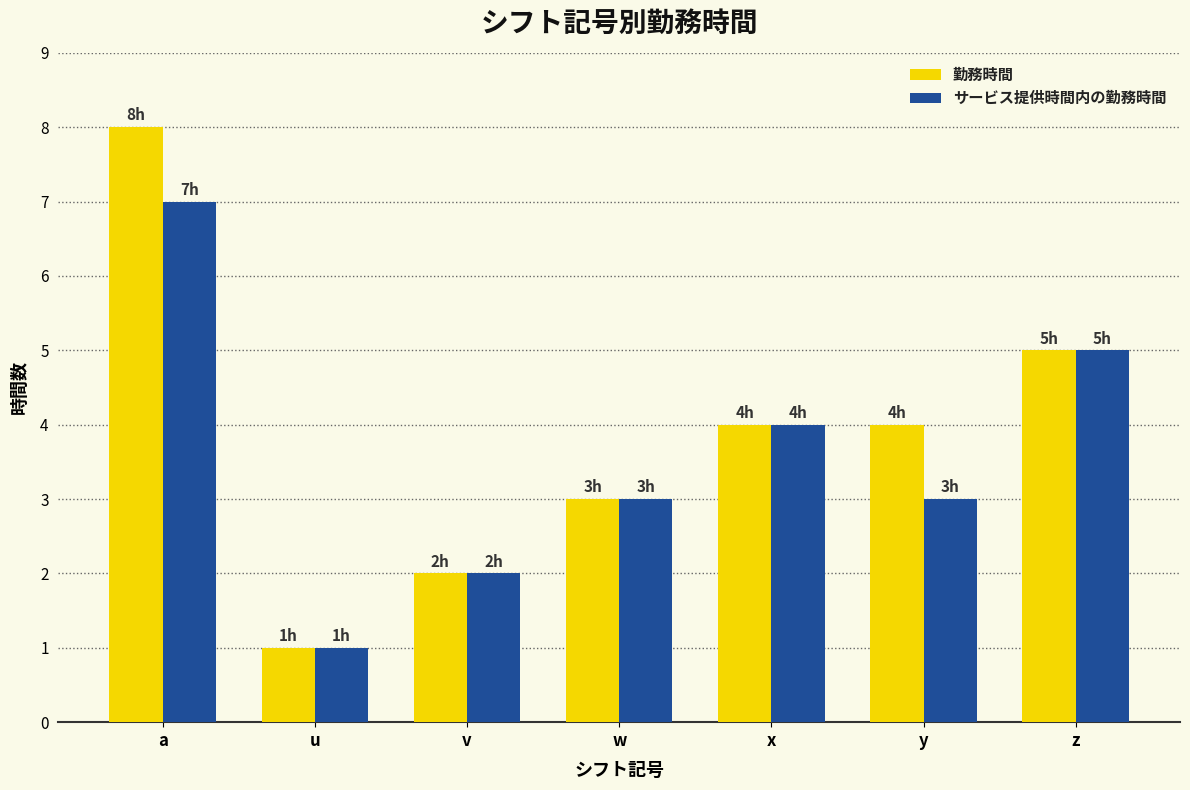

Which category has the highest value in the サービス提供時間内の勤務時間 series?

a